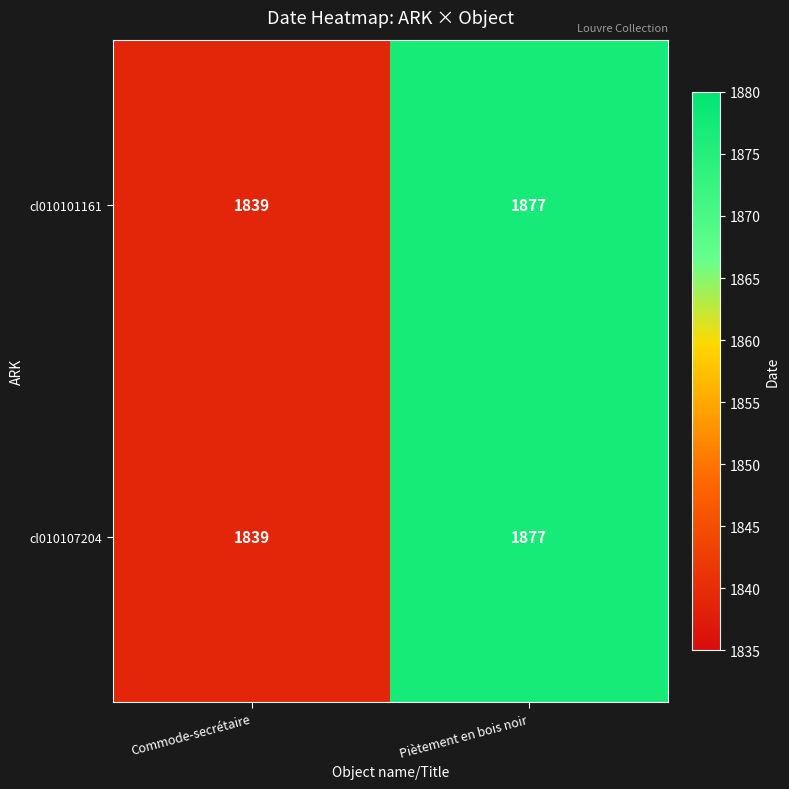

Which category has the lowest value across all series?

Commode-secrétaire